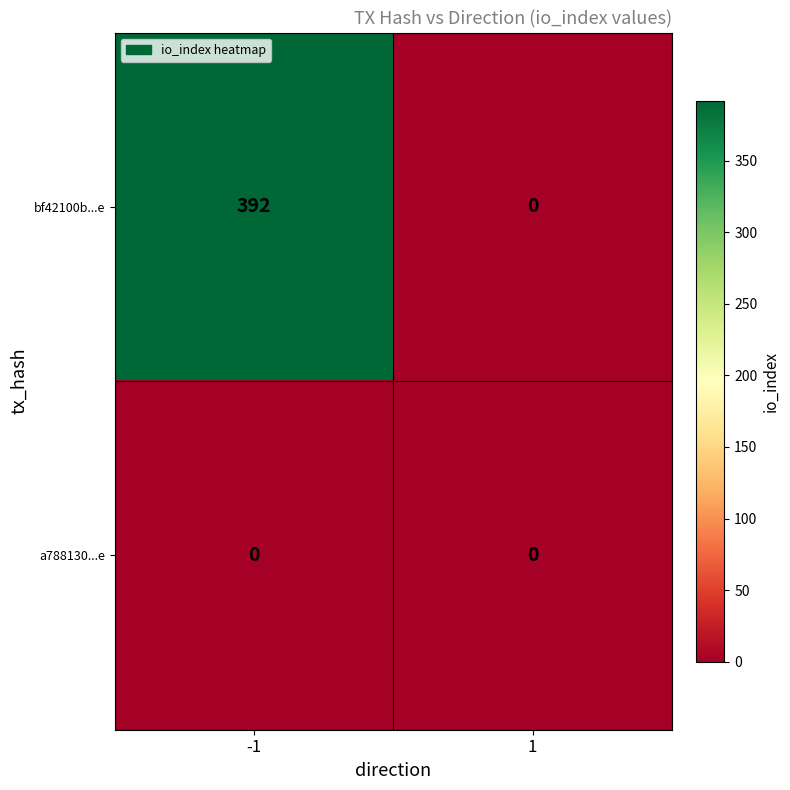

Is it true that a788130...e equals 0 at -1?

True